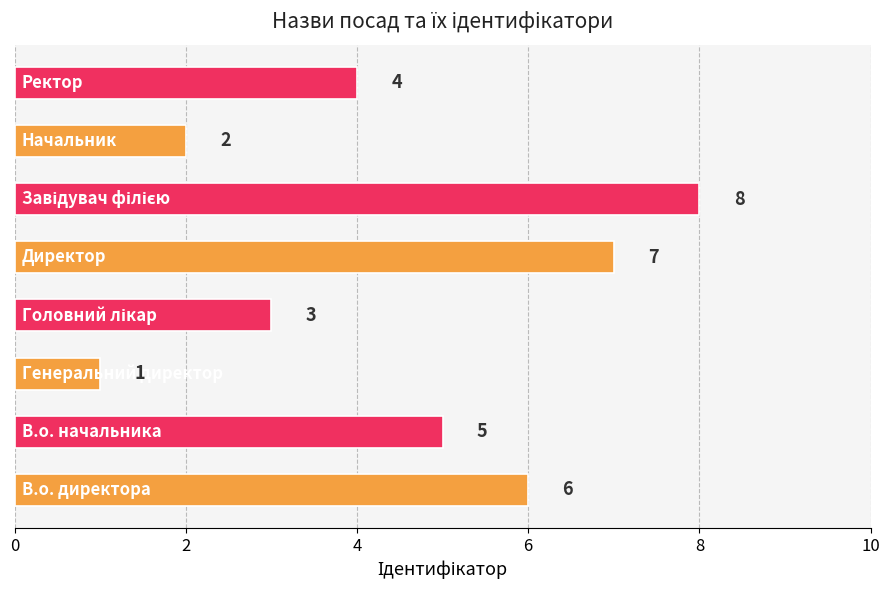

Reading bottom to top, transcribe all the data shown in this chart.

6	5	1	3	7	8	2	4